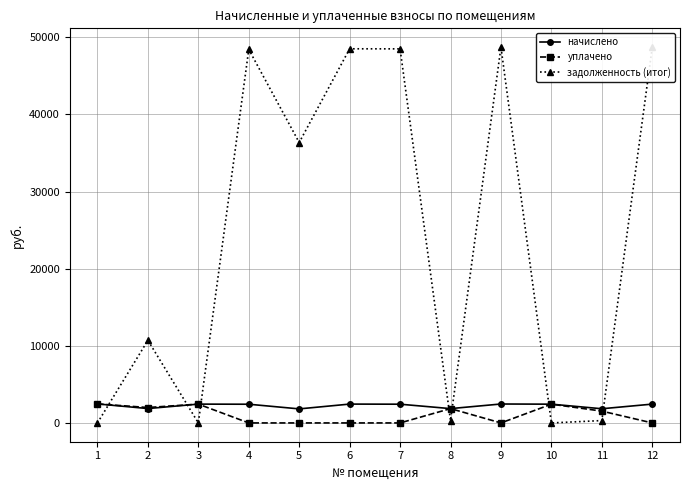

Which series has the largest total across all categories?

задолженность (итог)